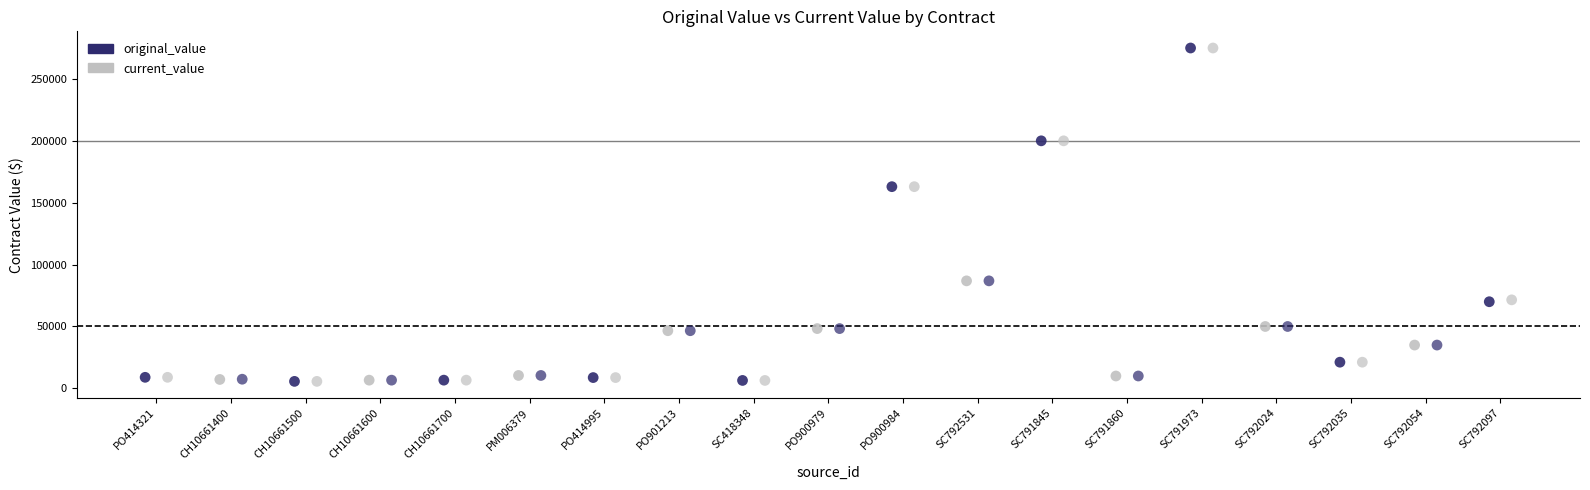

What are all the series names shown in the legend?

original_value, current_value